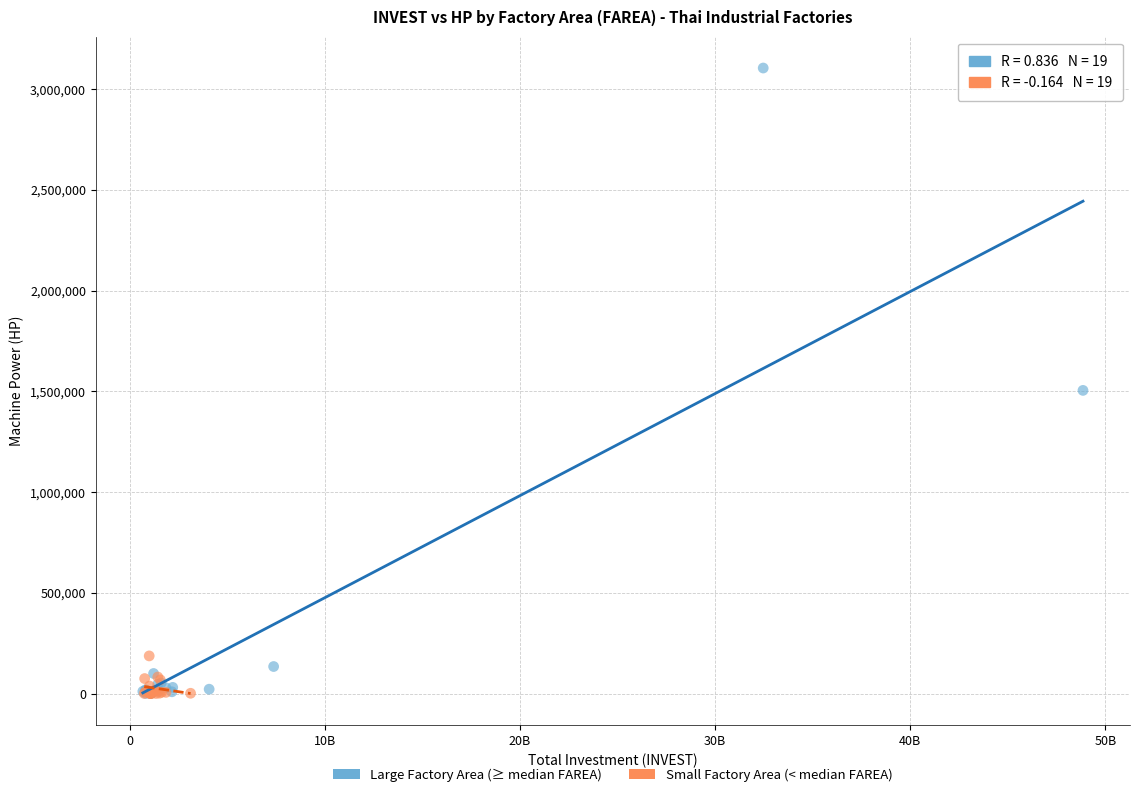

What are all the series names shown in the legend?

Large Factory Area (≥ median FAREA), Small Factory Area (< median FAREA)